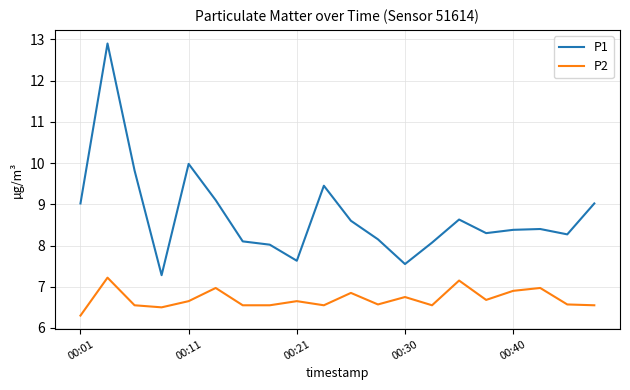

True or false: P2 and P1 intersect in this chart.

False